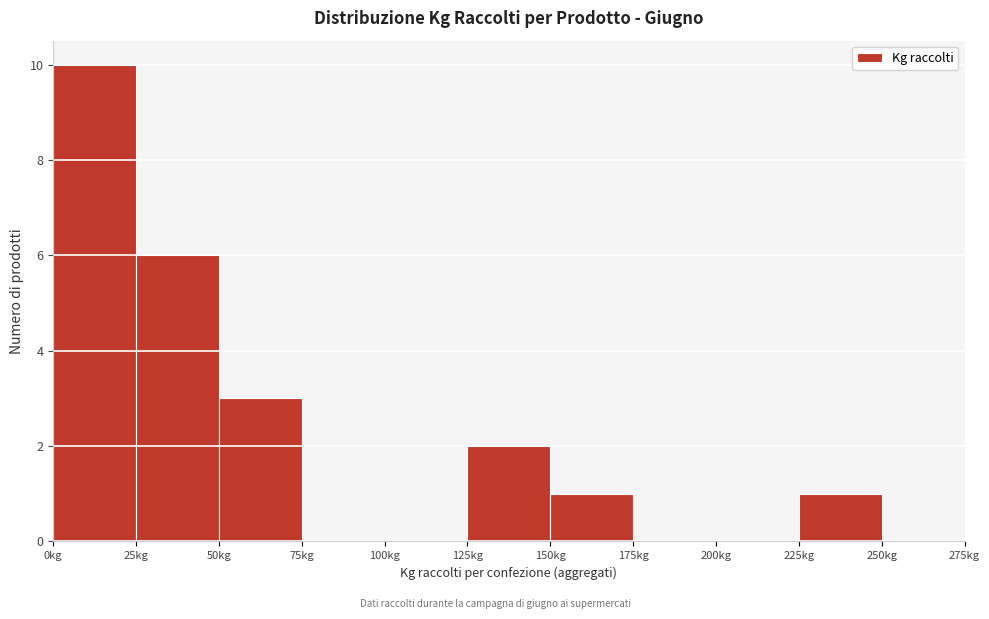

Which range on the x-axis has the tallest bar?

0 to 25